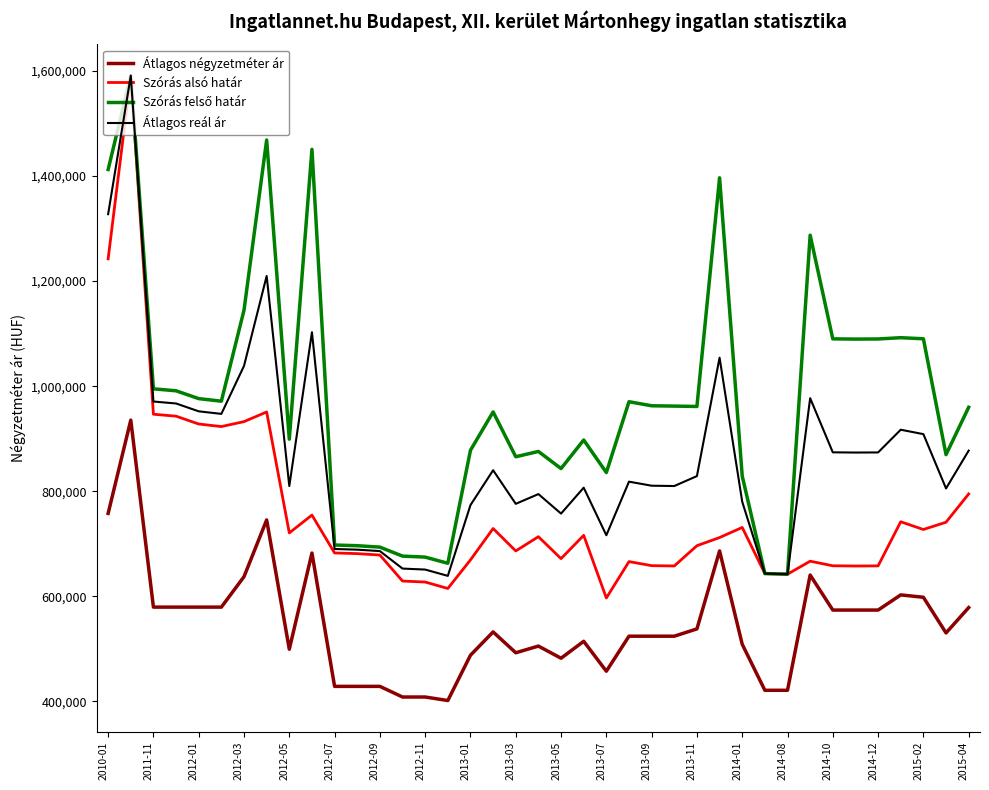

Count the number of data series in this chart.

4